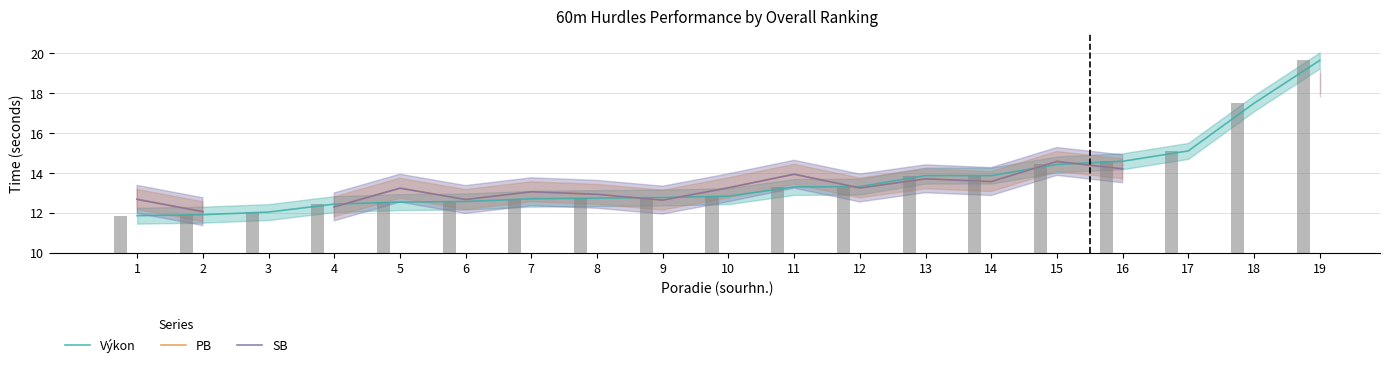

At how many categories does at least one series exceed 19?

1